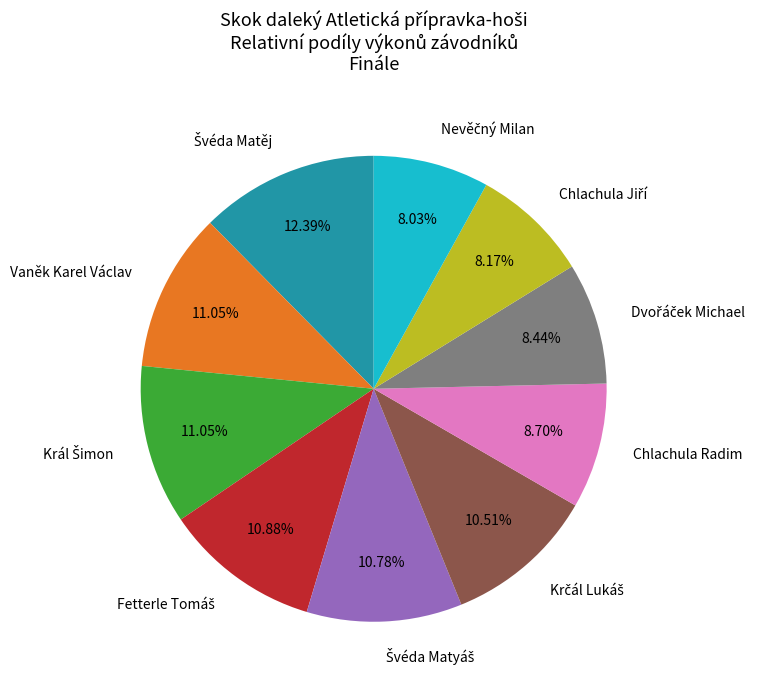

Is there a majority slice in this chart?

No